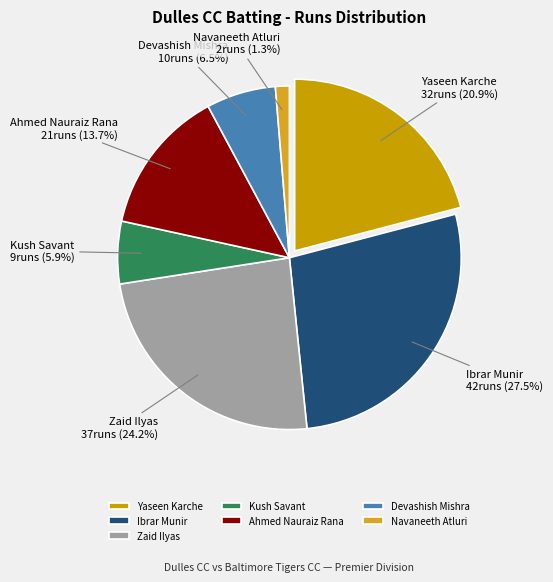

Is there any slice that represents more than half of the pie?

No